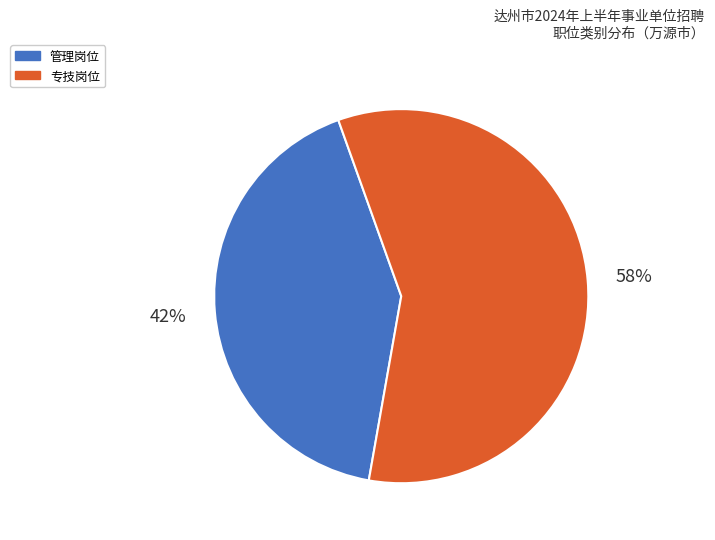

What is the largest slice in the pie chart?

专技岗位